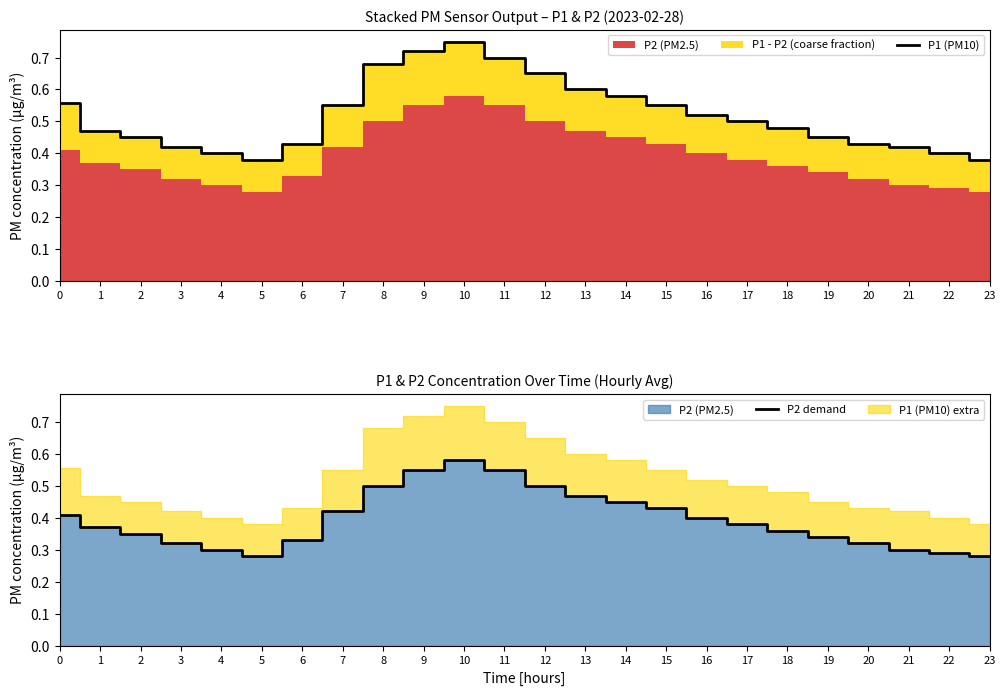

At which category is the sum across all series the highest?

10